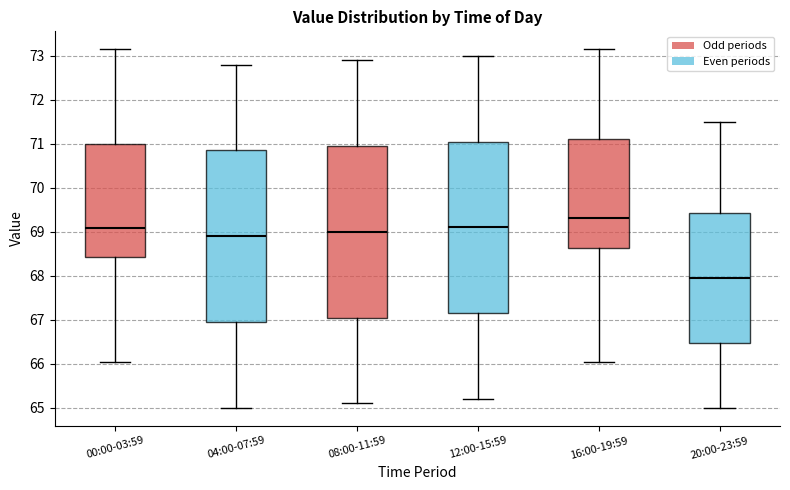

Reading left to right, transcribe this box plot: for each box, give where its median line is, the range the box spans, and where its two whiskers end, as read against the y-axis. The values are not printed on the chart, so give them approximately, as read against the axis.

00:00-03:59: median 69.1, box 68.4 to 71.0, whiskers 66.0 to 73.2
04:00-07:59: median 68.9, box 67.0 to 70.9, whiskers 65.0 to 72.8
08:00-11:59: median 69.0, box 67.1 to 71.0, whiskers 65.1 to 72.9
12:00-15:59: median 69.1, box 67.2 to 71.1, whiskers 65.2 to 73.0
16:00-19:59: median 69.3, box 68.6 to 71.1, whiskers 66.0 to 73.2
20:00-23:59: median 68.0, box 66.5 to 69.4, whiskers 65.0 to 71.5